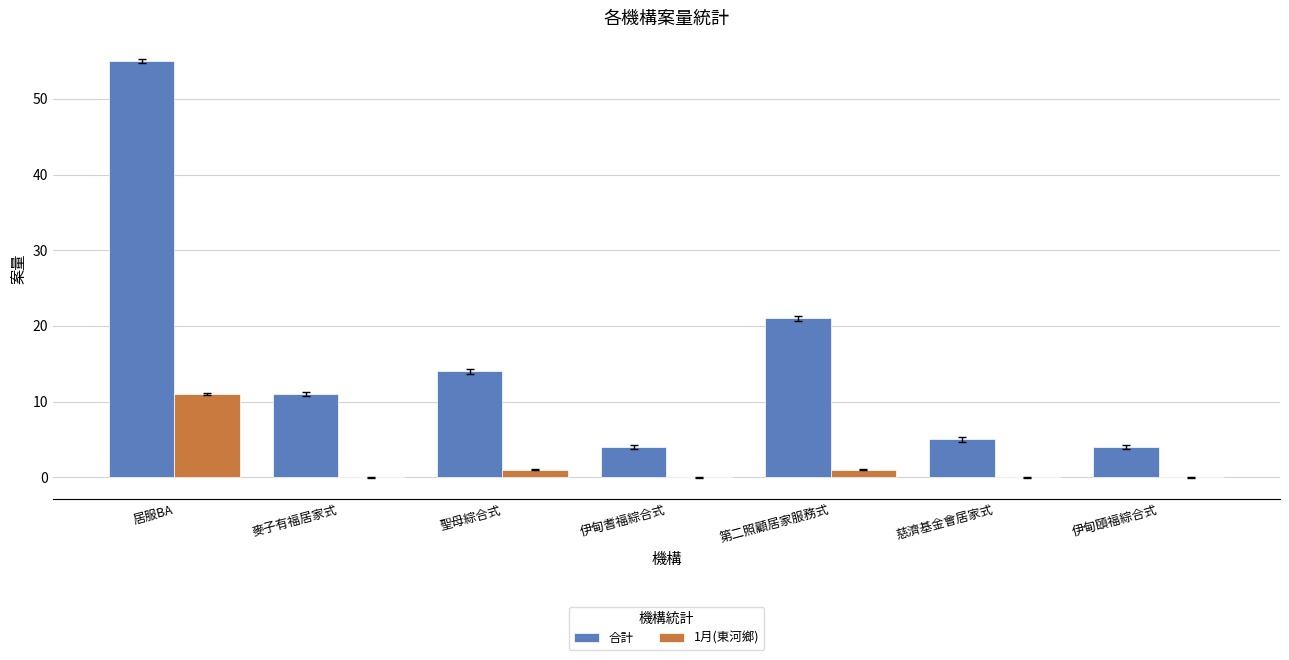

At which category is the sum across all series the highest?

居服BA